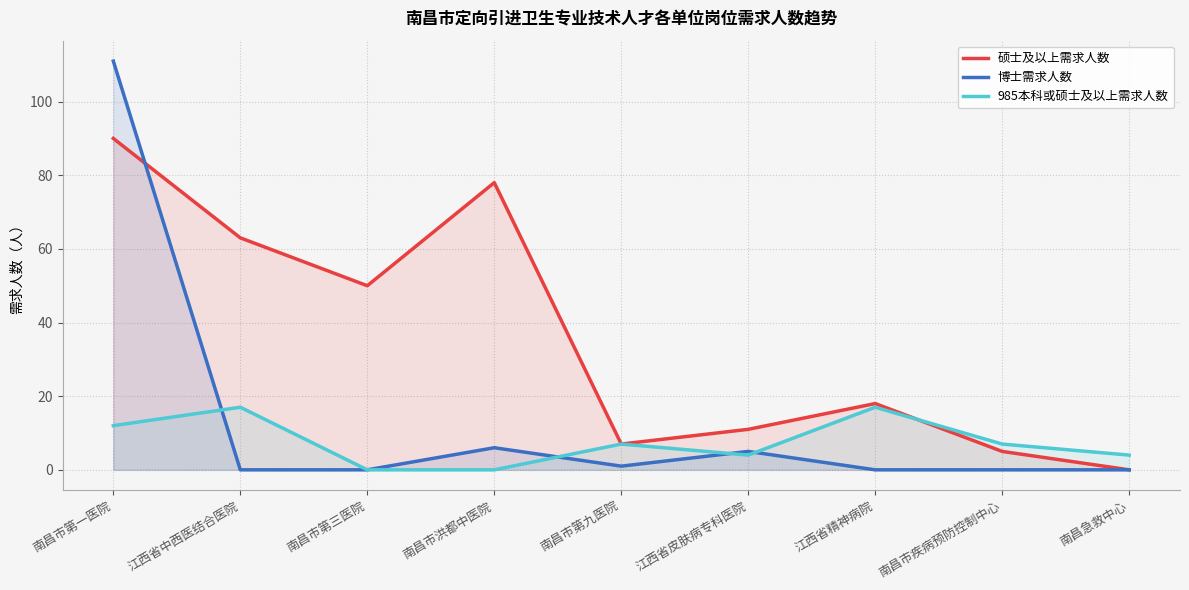

What is the sum of the 硕士及以上需求人数 values at 南昌急救中心 and 江西省精神病院?

18